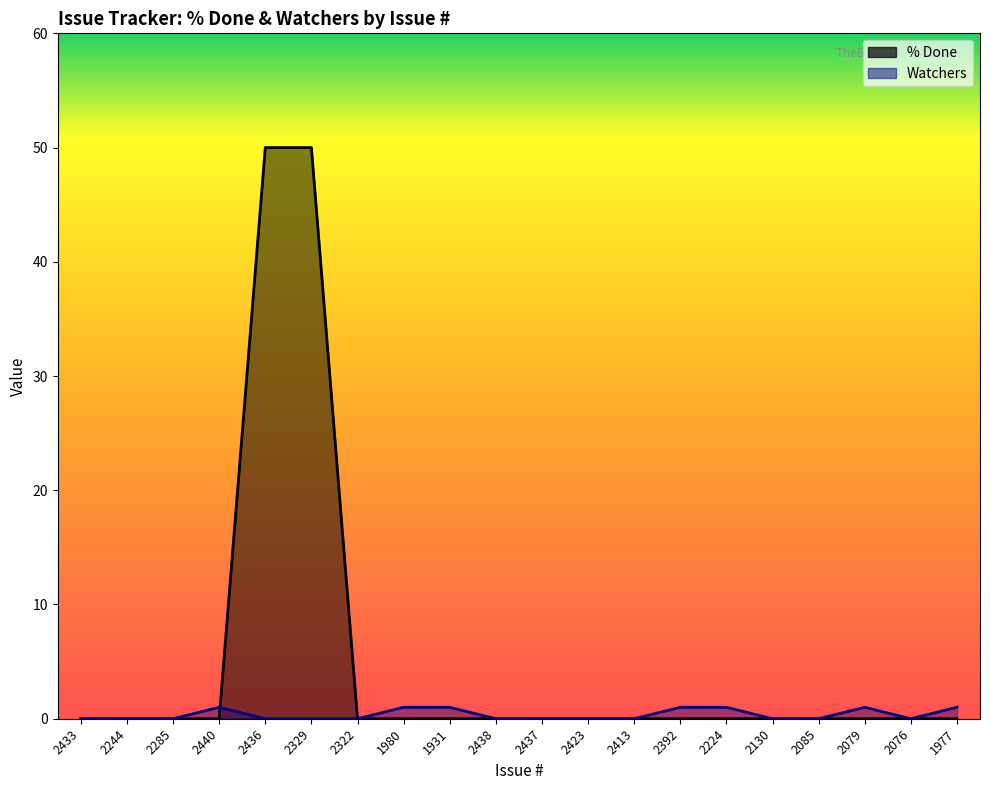

Reading left to right, what are all the values shown in this chart?

% Done: 0	0	0	0	50	50	0	0	0	0	0	0	0	0	0	0	0	0	0	0
Watchers: 0	0	0	1	0	0	0	1	1	0	0	0	0	1	1	0	0	1	0	1